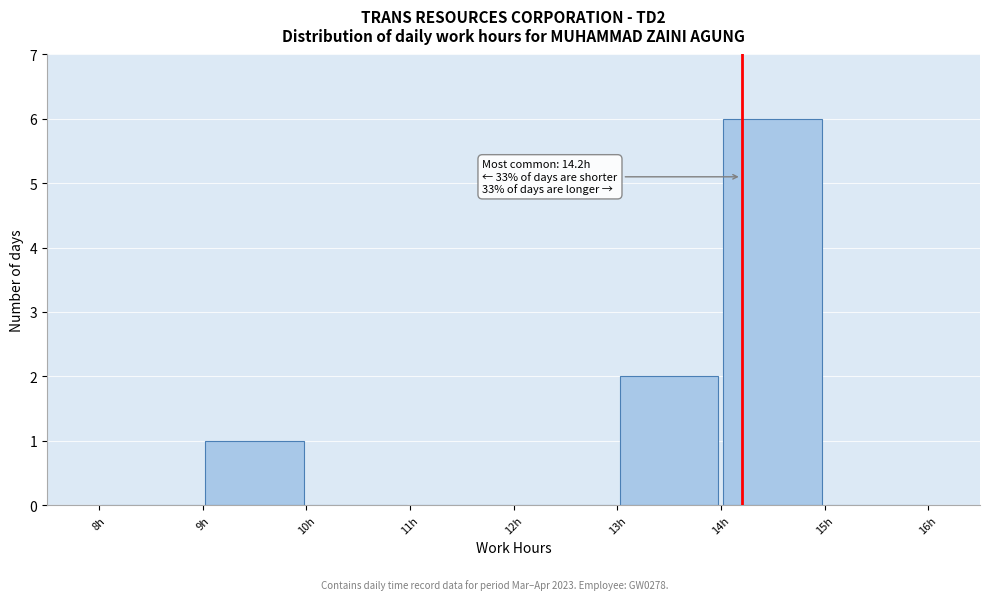

Which range on the x-axis has the tallest bar?

14 to 15